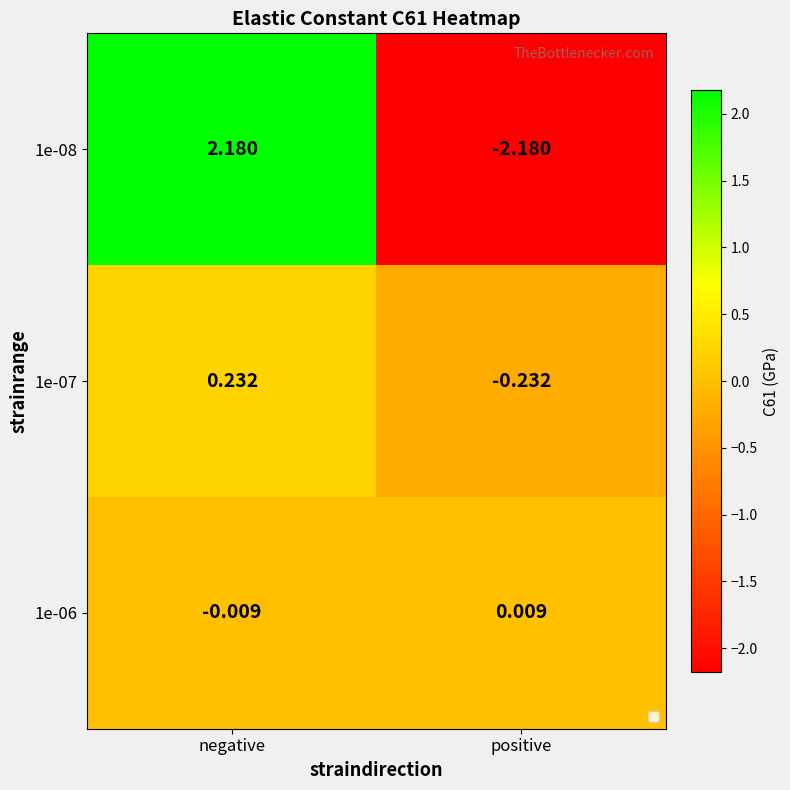

Rank the categories by 1e-08 value from highest to lowest.

negative, positive